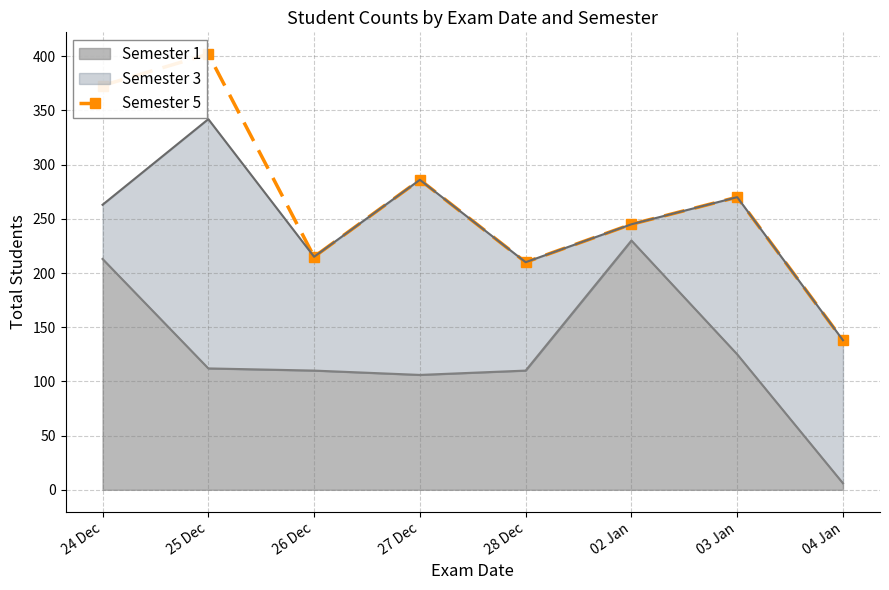

What is the label of the 2nd point from the left?

25 Dec